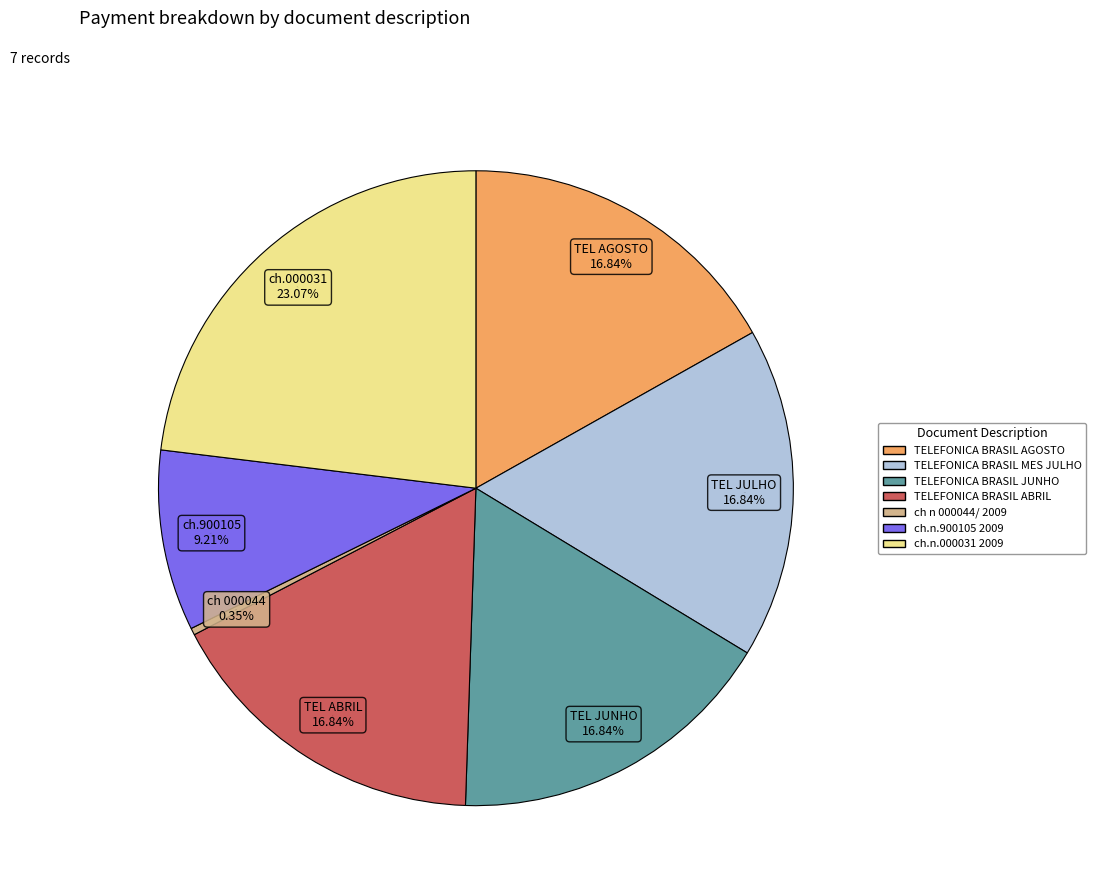

True or false: ch.n.000031 2009 accounts for 23% of the total.

True